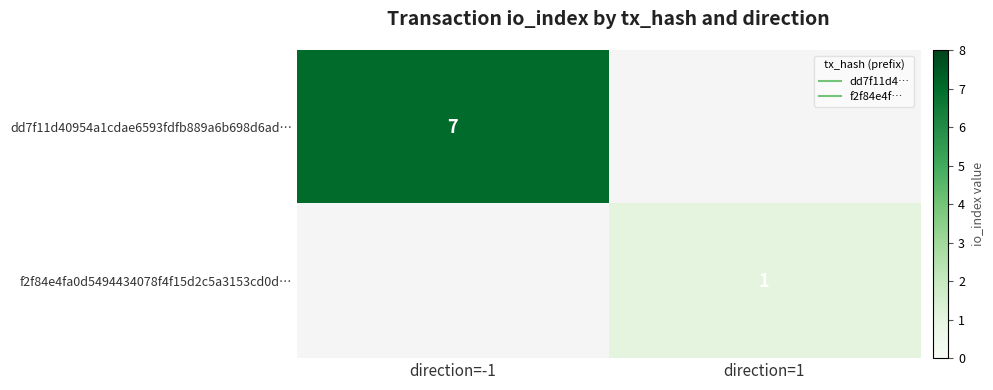

How many values in the f2f84e4fa0d5494434078f4f15d2c5a3153cd0d… series are below 1?

1